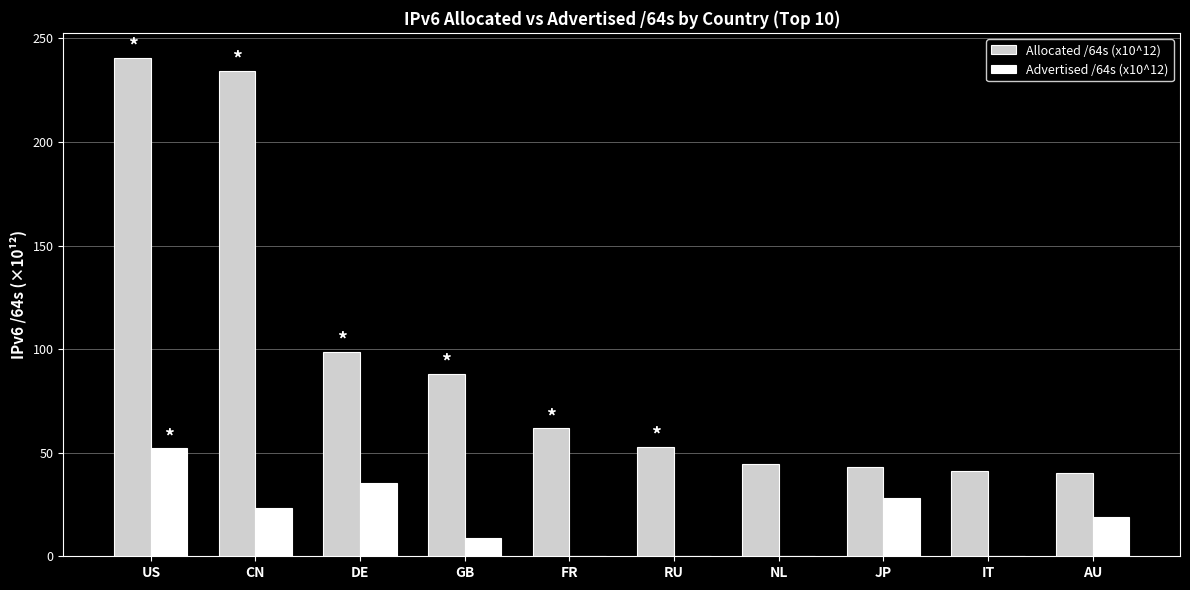

What is the total value across all series at US?

292.7